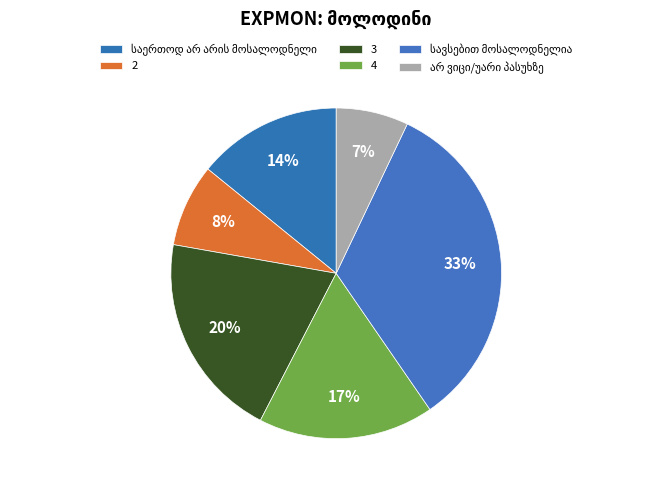

How many slices are in this pie chart?

6